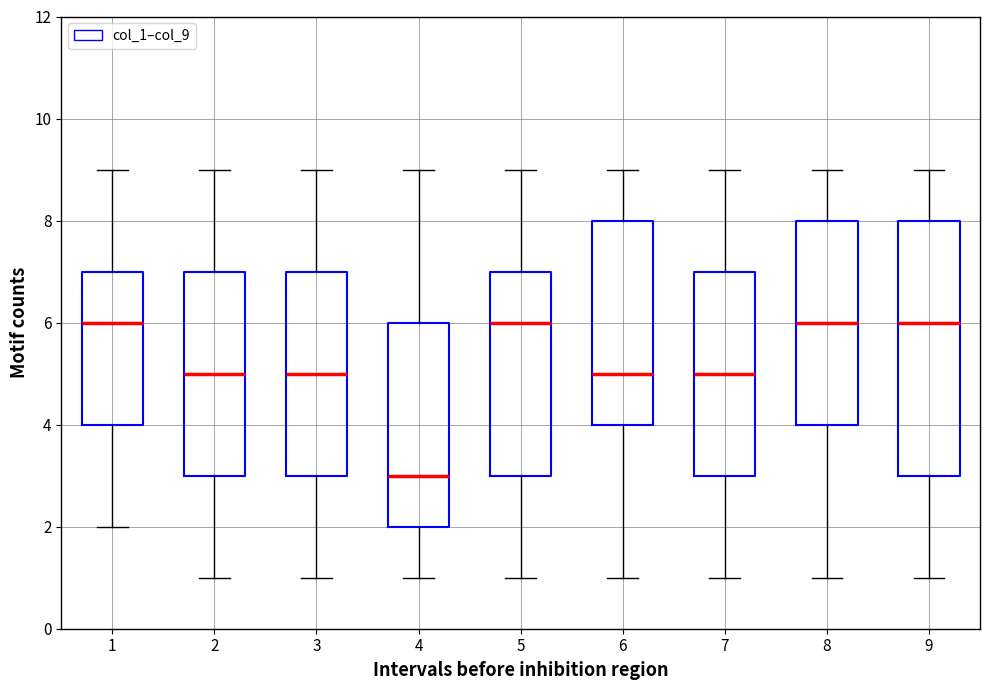

Reading left to right, transcribe this box plot: for each box, give where its median line is, the range the box spans, and where its two whiskers end, as read against the y-axis. The values are not printed on the chart, so give them approximately, as read against the axis.

1: median 6, box 4 to 7, whiskers 2 to 9
2: median 5, box 3 to 7, whiskers 1 to 9
3: median 5, box 3 to 7, whiskers 1 to 9
4: median 3, box 2 to 6, whiskers 1 to 9
5: median 6, box 3 to 7, whiskers 1 to 9
6: median 5, box 4 to 8, whiskers 1 to 9
7: median 5, box 3 to 7, whiskers 1 to 9
8: median 6, box 4 to 8, whiskers 1 to 9
9: median 6, box 3 to 8, whiskers 1 to 9